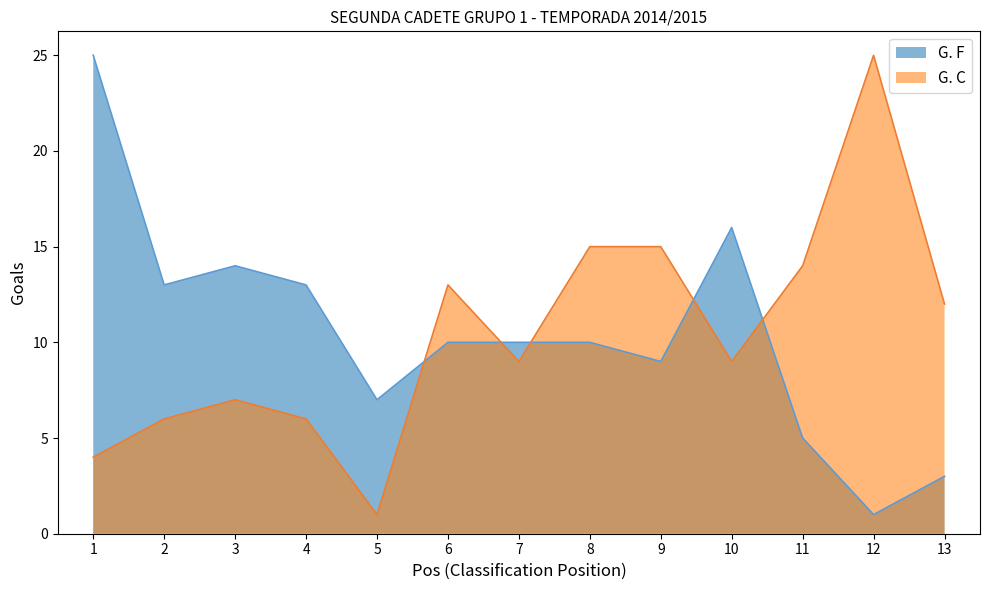

How many values in the G. F series exceed 10?

5